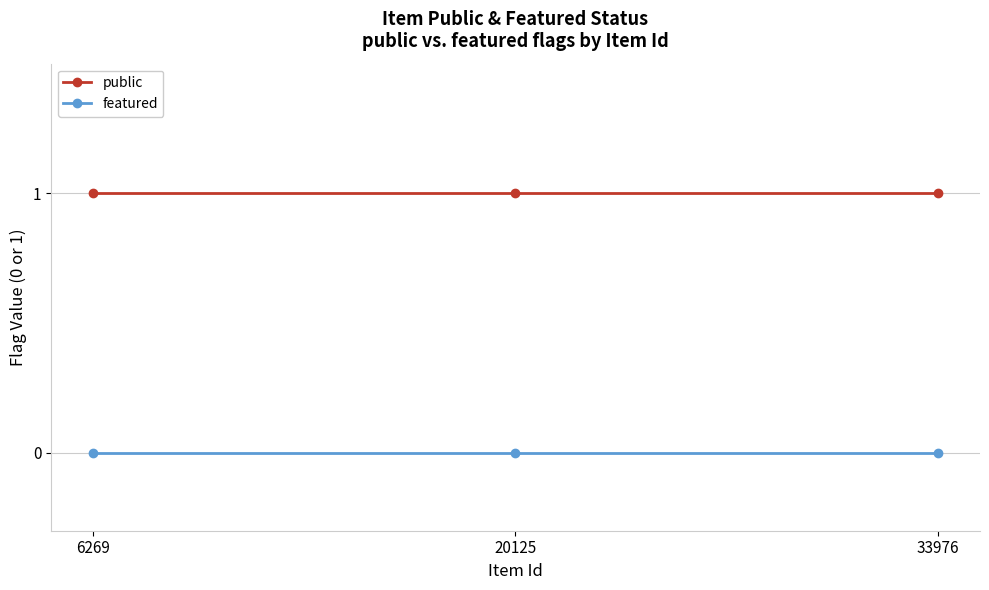

List the series in order of their peak value, highest first.

public, featured